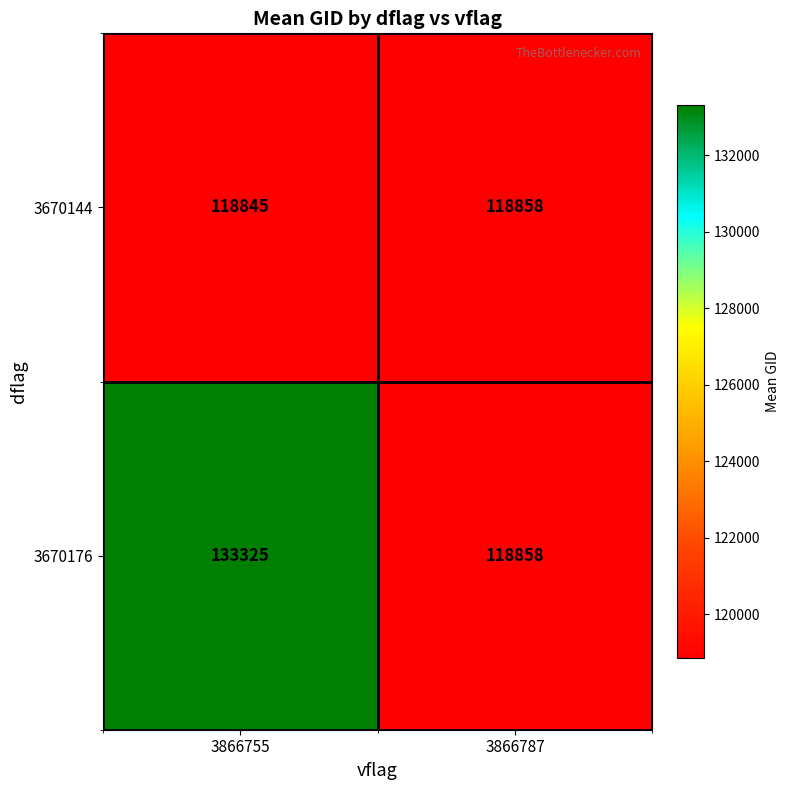

What is the sum of all 3670176 values?

252183